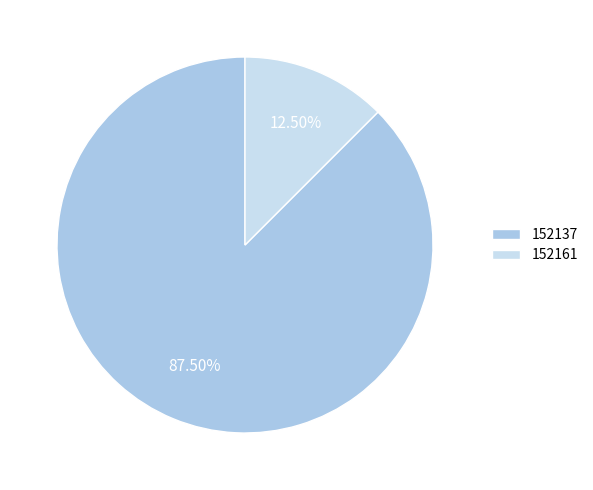

To the nearest percent, what is the difference between the largest and smallest slice percentages?

75%